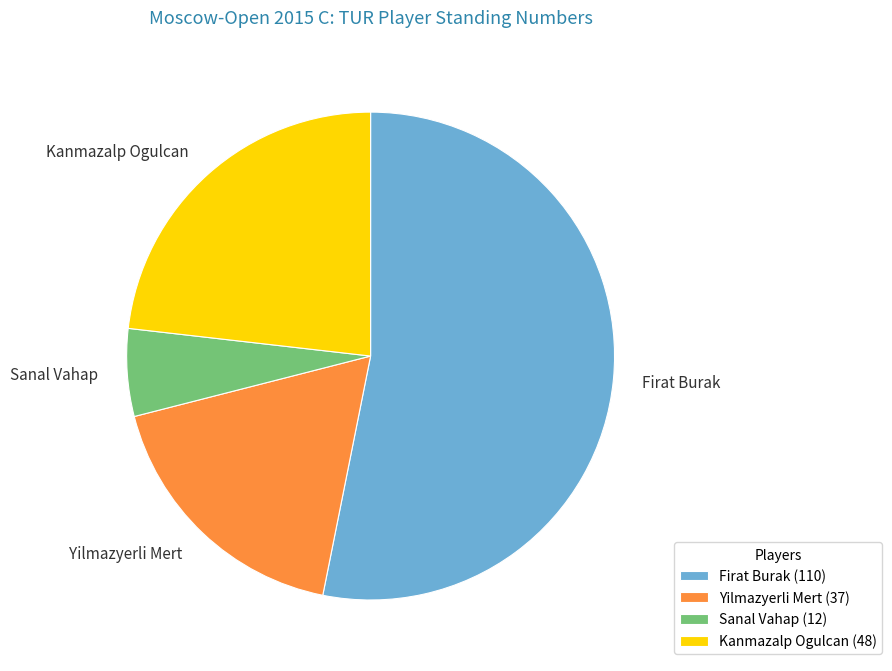

Do Yilmazyerli Mert and Sanal Vahap together represent more than half of the pie?

No